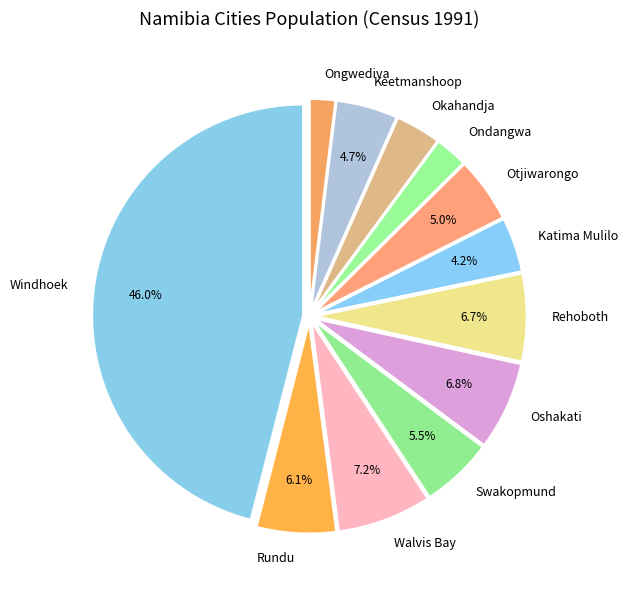

To the nearest percent, what is the average slice percentage?

8%